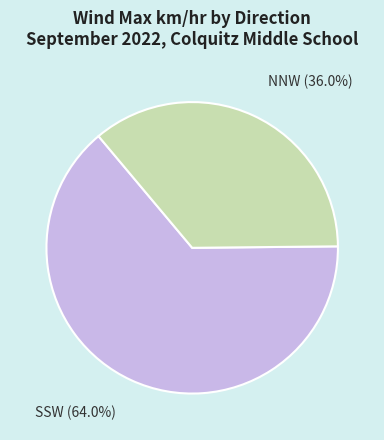

Which slice represents more than half of the pie?

SSW